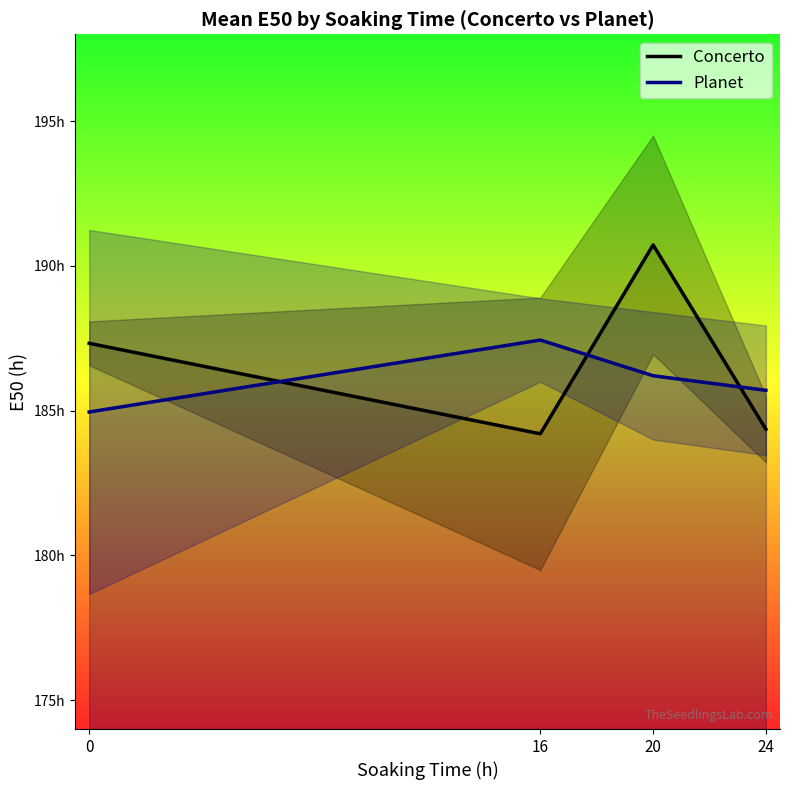

List the series in order of their overall mean, highest first.

Concerto, Planet